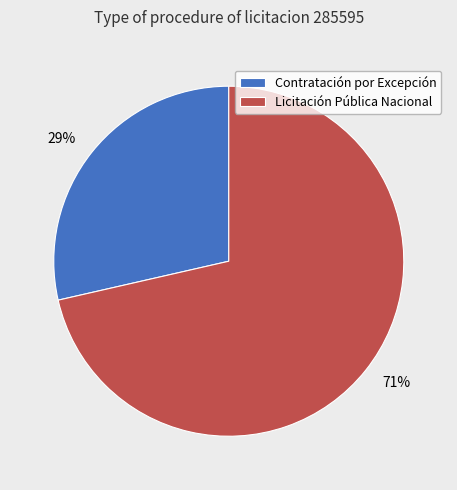

Between Contratación por Excepción and Licitación Pública Nacional, which is larger?

Licitación Pública Nacional